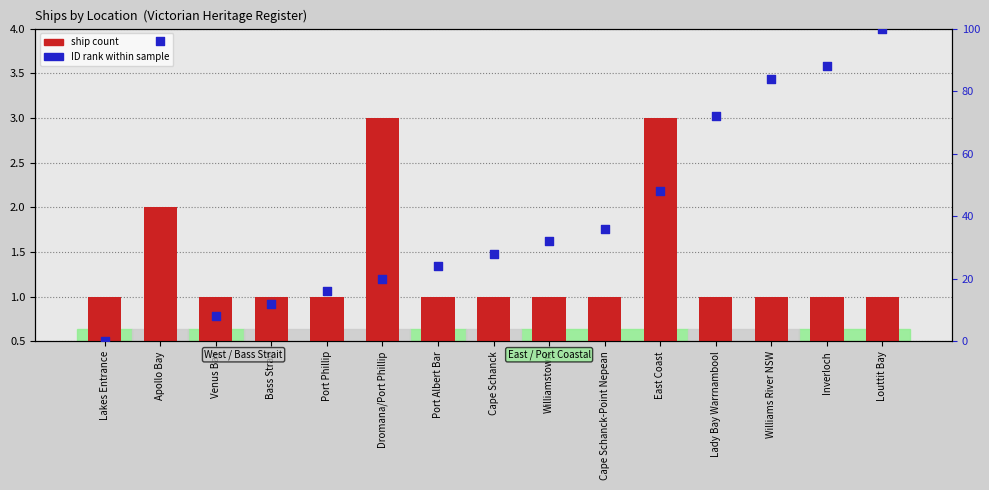

Which series contains the lowest Y value?

ID rank within sample